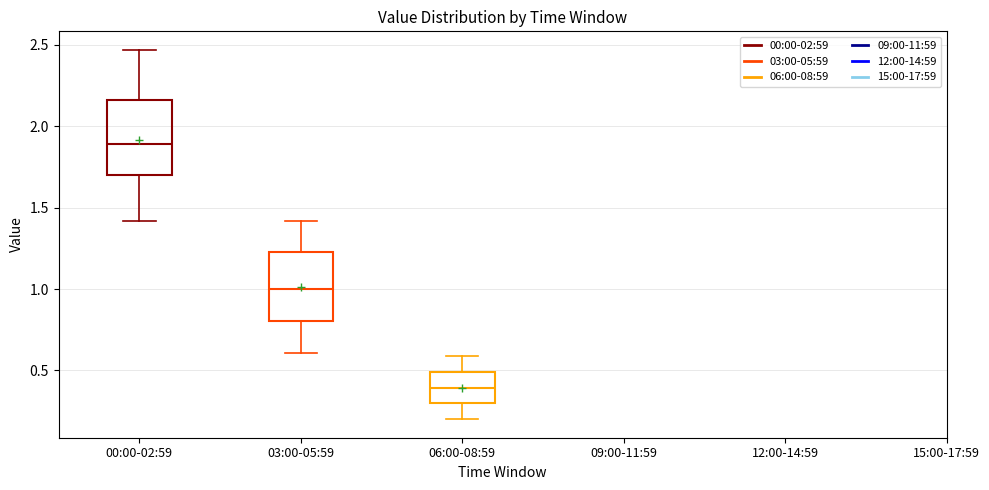

Reading left to right, transcribe this box plot: for each box, give where its median line is, the range the box spans, and where its two whiskers end, as read against the y-axis. The values are not printed on the chart, so give them approximately, as read against the axis.

00:00-02:59: median 1.90, box 1.70 to 2.15, whiskers 1.40 to 2.45
03:00-05:59: median 1.00, box 0.80 to 1.25, whiskers 0.60 to 1.40
06:00-08:59: median 0.40, box 0.30 to 0.50, whiskers 0.20 to 0.60